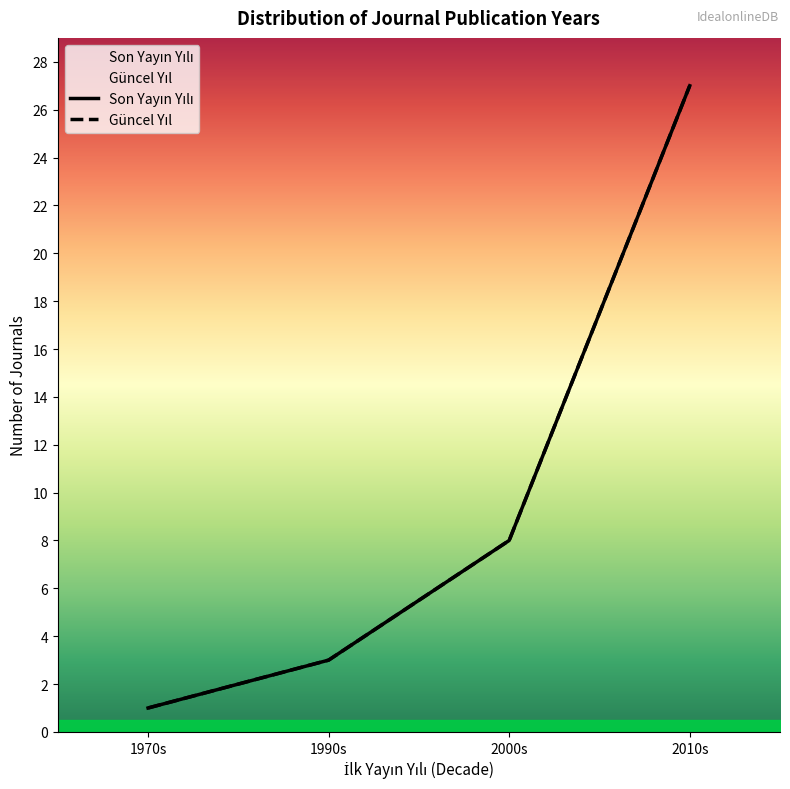

What is the average value of the Güncel Yıl series?

10